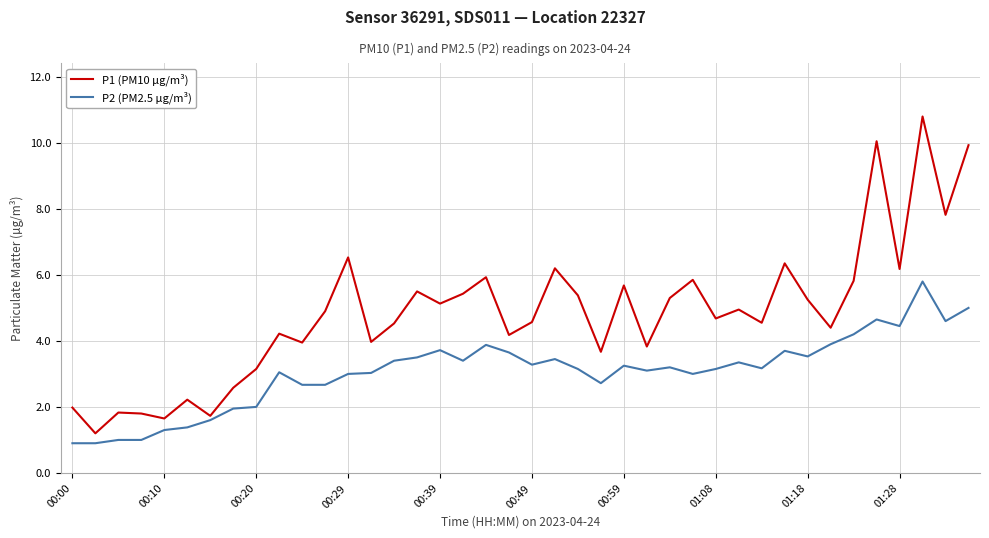

What is the highest value of the P1 (PM10 µg/m³) series?

10.8